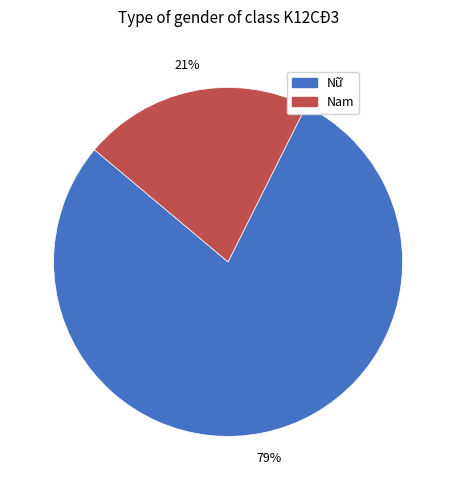

How many slices are in this pie chart?

2